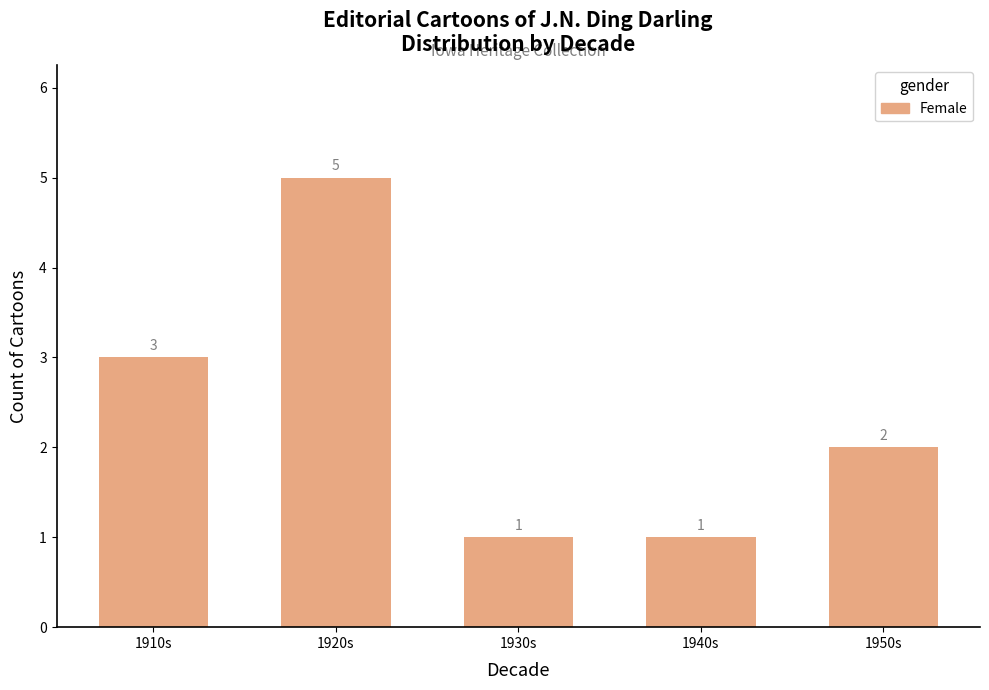

True or false: the data shows 4 at 1910s.

False